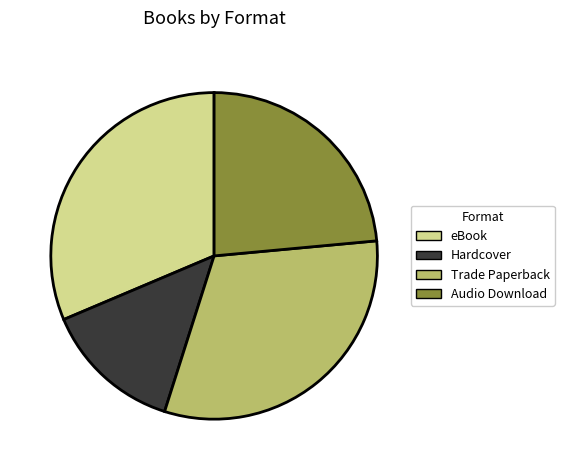

Is it true that eBook is 26% of the pie?

False